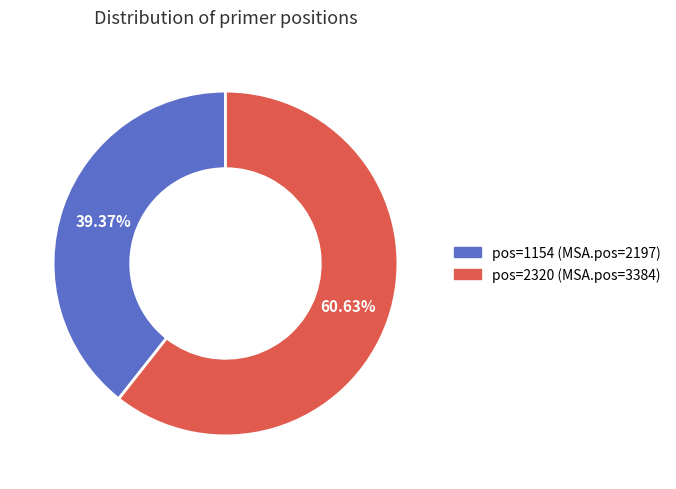

Is there any slice that represents more than half of the pie?

Yes